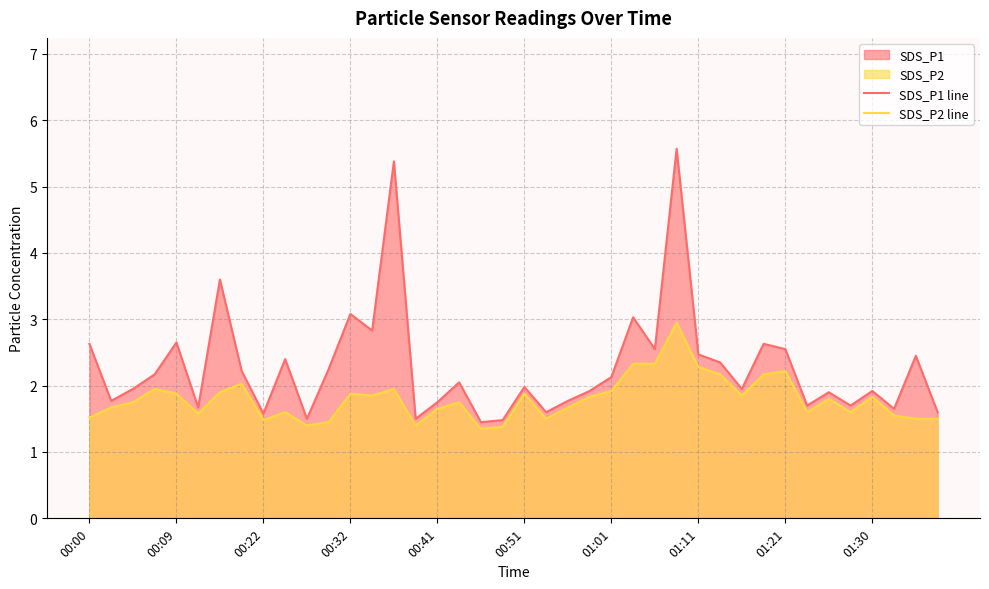

Which series has the widest spread of values?

SDS_P1 line